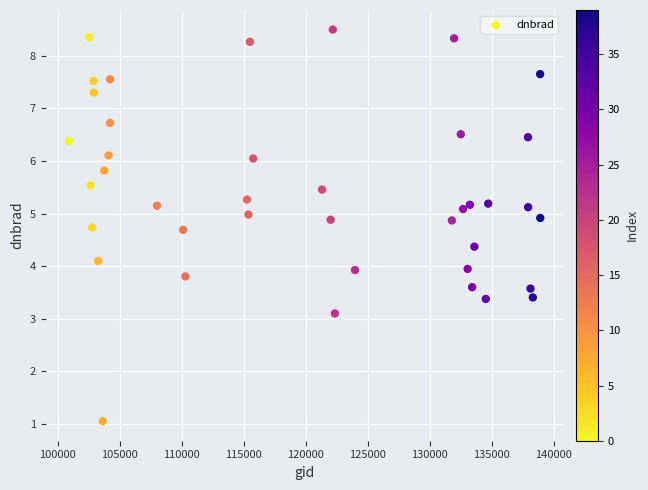

What is the range of X values (max minus min)?

37964.0